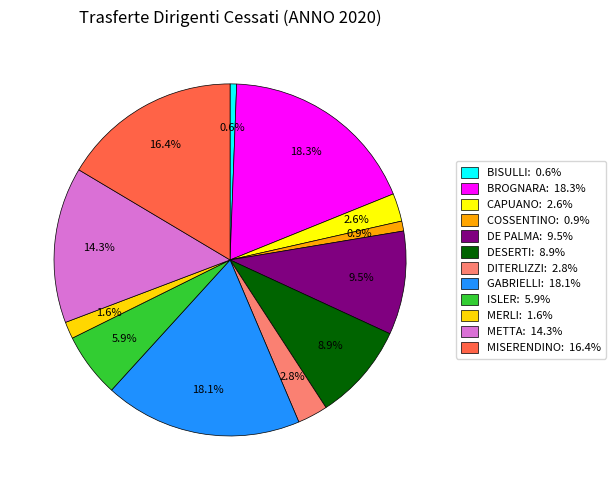

How many segments does this pie chart have?

12